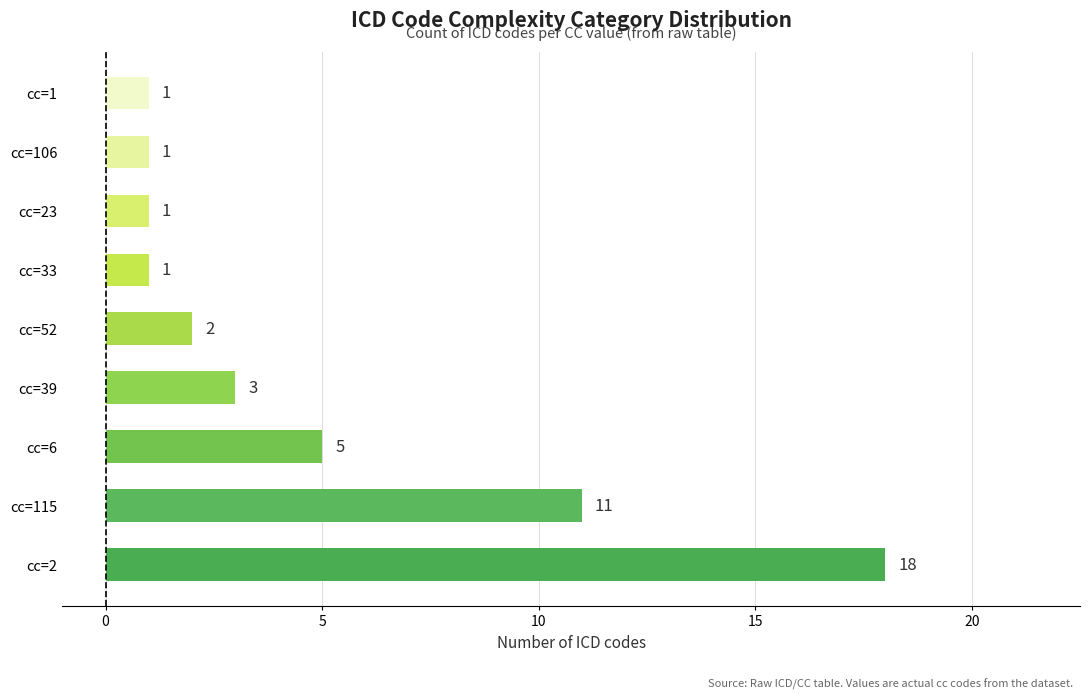

What is the change in value from cc=6 to cc=1?

-4